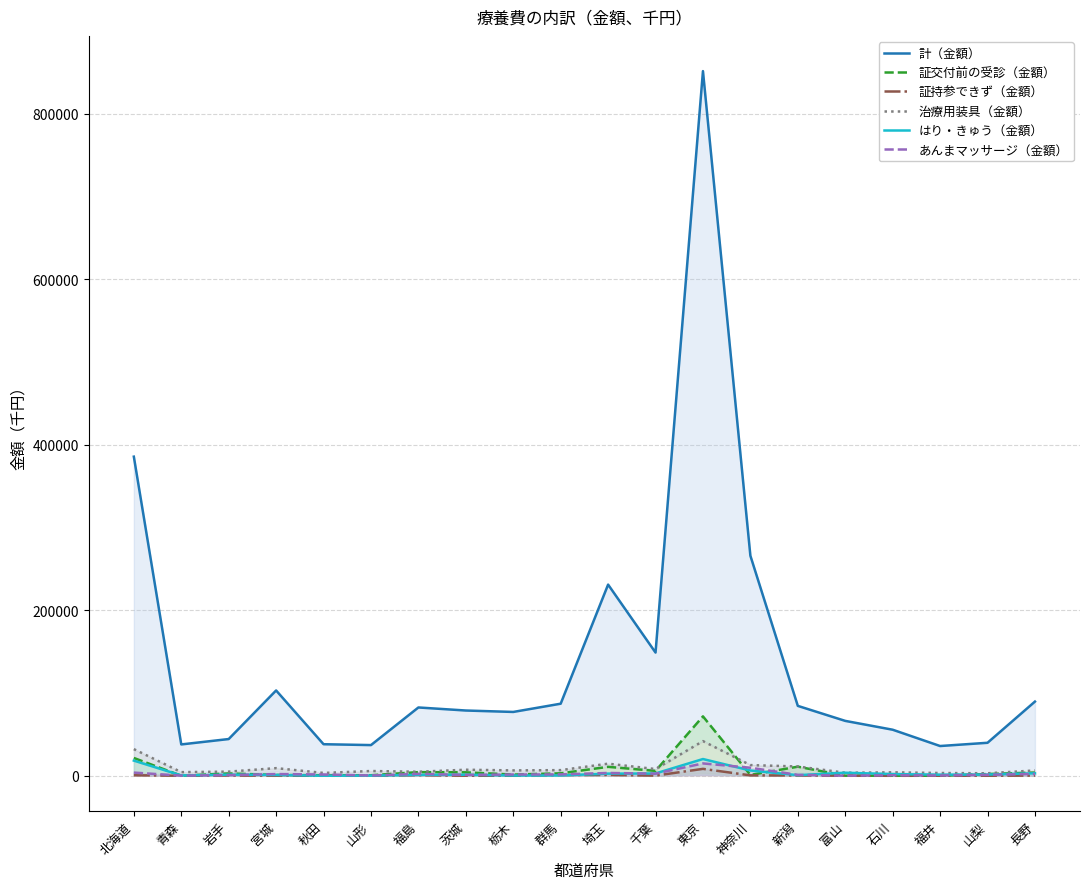

Is it true that 計（金額） equals 24102.1 at 青森?

False